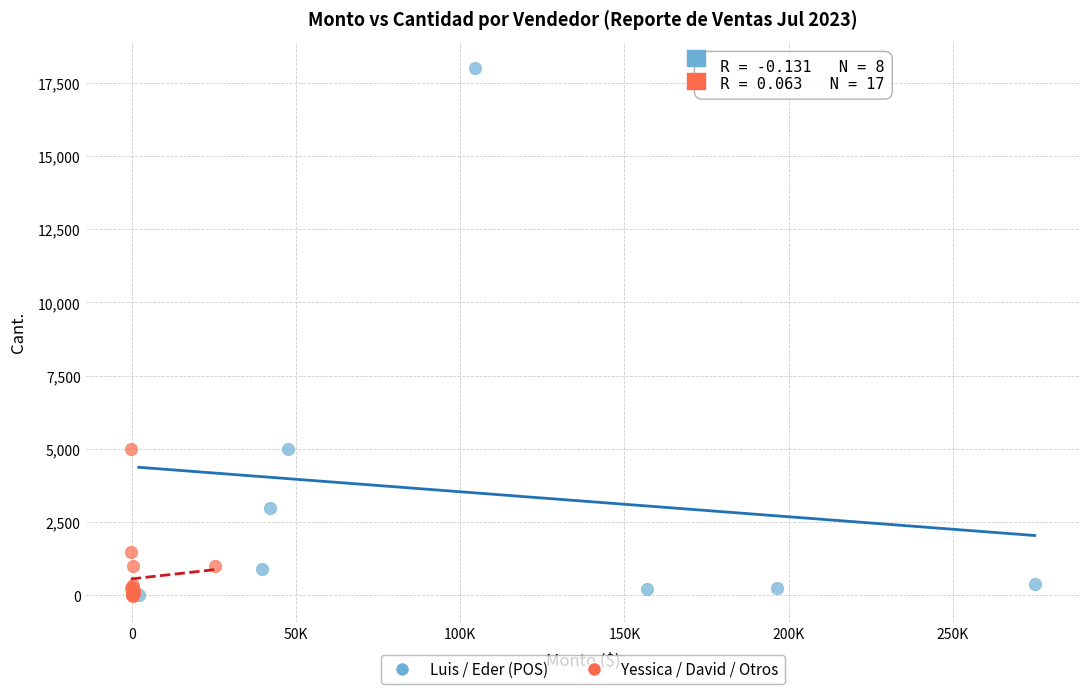

Which series reaches the maximum Y coordinate?

Luis / Eder (POS)